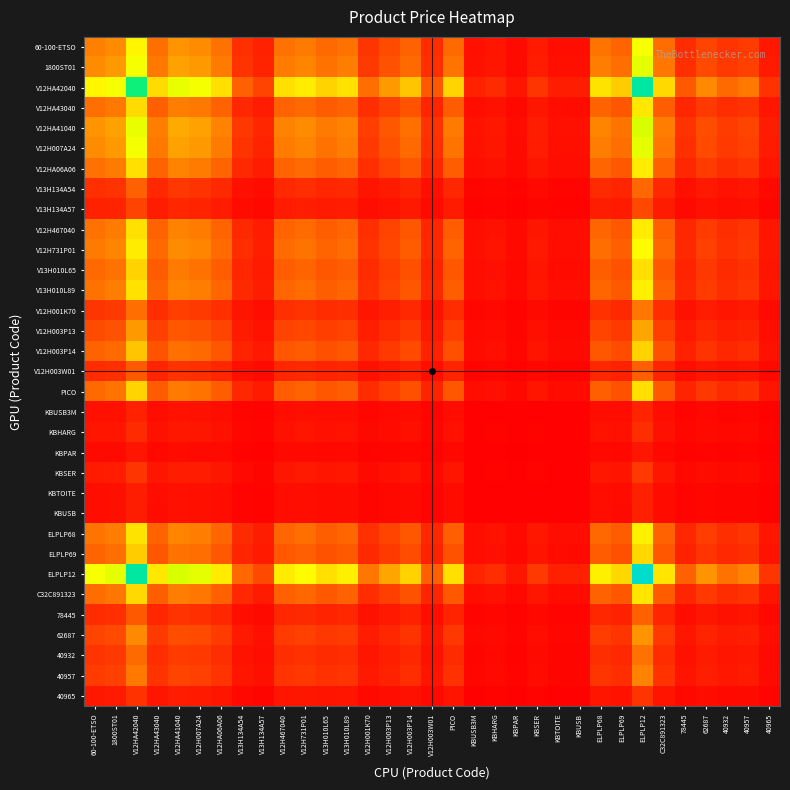

Reading left to right, what are all the values shown in this chart?

60-100-ETSO: 60-100-ETSO=0.2	1800ST01=0.2	V12HA42040=0.4	V12HA43040=0.2	V12HA41040=0.2	V12H007A24=0.2	V12HA06A06=0.2	V13H134A54=0.1	V13H134A57=0.1	V12H467040=0.2	V12H731P01=0.2	V13H010L65=0.2	V13H010L89=0.2	V12H001K70=0.1	V12H003P13=0.1	V12H003P14=0.2	V12H003W01=0.1	PICO=0.2	KBUSB3M=0.0	KBHARG=0.0	KBPAR=0.0	KBSER=0.0	KBTOITE=0.0	KBUSB=0.0	ELPLP68=0.2	ELPLP69=0.2	ELPLP12=0.5	C32C891323=0.2	78445=0.1	62687=0.1	40932=0.1	40957=0.1	40965=0.0
1800ST01: 60-100-ETSO=0.2	1800ST01=0.3	V12HA42040=0.5	V12HA43040=0.2	V12HA41040=0.3	V12H007A24=0.3	V12HA06A06=0.2	V13H134A54=0.1	V13H134A57=0.1	V12H467040=0.2	V12H731P01=0.2	V13H010L65=0.2	V13H010L89=0.2	V12H001K70=0.1	V12H003P13=0.1	V12H003P14=0.2	V12H003W01=0.1	PICO=0.2	KBUSB3M=0.0	KBHARG=0.0	KBPAR=0.0	KBSER=0.0	KBTOITE=0.0	KBUSB=0.0	ELPLP68=0.2	ELPLP69=0.2	ELPLP12=0.5	C32C891323=0.2	78445=0.1	62687=0.1	40932=0.1	40957=0.1	40965=0.0
V12HA42040: 60-100-ETSO=0.4	1800ST01=0.5	V12HA42040=0.9	V12HA43040=0.4	V12HA41040=0.5	V12H007A24=0.5	V12HA06A06=0.4	V13H134A54=0.2	V13H134A57=0.1	V12H467040=0.4	V12H731P01=0.4	V13H010L65=0.4	V13H010L89=0.4	V12H001K70=0.2	V12H003P13=0.3	V12H003P14=0.3	V12H003W01=0.1	PICO=0.4	KBUSB3M=0.1	KBHARG=0.1	KBPAR=0.0	KBSER=0.1	KBTOITE=0.1	KBUSB=0.1	ELPLP68=0.4	ELPLP69=0.3	ELPLP12=0.9	C32C891323=0.4	78445=0.1	62687=0.2	40932=0.2	40957=0.2	40965=0.1
V12HA43040: 60-100-ETSO=0.2	1800ST01=0.2	V12HA42040=0.4	V12HA43040=0.2	V12HA41040=0.2	V12H007A24=0.2	V12HA06A06=0.2	V13H134A54=0.1	V13H134A57=0.0	V12H467040=0.2	V12H731P01=0.2	V13H010L65=0.1	V13H010L89=0.2	V12H001K70=0.1	V12H003P13=0.1	V12H003P14=0.1	V12H003W01=0.1	PICO=0.1	KBUSB3M=0.0	KBHARG=0.0	KBPAR=0.0	KBSER=0.0	KBTOITE=0.0	KBUSB=0.0	ELPLP68=0.2	ELPLP69=0.1	ELPLP12=0.4	C32C891323=0.2	78445=0.1	62687=0.1	40932=0.1	40957=0.1	40965=0.0
V12HA41040: 60-100-ETSO=0.2	1800ST01=0.3	V12HA42040=0.5	V12HA43040=0.2	V12HA41040=0.3	V12H007A24=0.3	V12HA06A06=0.2	V13H134A54=0.1	V13H134A57=0.1	V12H467040=0.2	V12H731P01=0.2	V13H010L65=0.2	V13H010L89=0.2	V12H001K70=0.1	V12H003P13=0.1	V12H003P14=0.2	V12H003W01=0.1	PICO=0.2	KBUSB3M=0.0	KBHARG=0.0	KBPAR=0.0	KBSER=0.1	KBTOITE=0.0	KBUSB=0.0	ELPLP68=0.2	ELPLP69=0.2	ELPLP12=0.5	C32C891323=0.2	78445=0.1	62687=0.1	40932=0.1	40957=0.1	40965=0.0
V12H007A24: 60-100-ETSO=0.2	1800ST01=0.3	V12HA42040=0.5	V12HA43040=0.2	V12HA41040=0.3	V12H007A24=0.3	V12HA06A06=0.2	V13H134A54=0.1	V13H134A57=0.1	V12H467040=0.2	V12H731P01=0.2	V13H010L65=0.2	V13H010L89=0.2	V12H001K70=0.1	V12H003P13=0.1	V12H003P14=0.2	V12H003W01=0.1	PICO=0.2	KBUSB3M=0.0	KBHARG=0.0	KBPAR=0.0	KBSER=0.0	KBTOITE=0.0	KBUSB=0.0	ELPLP68=0.2	ELPLP69=0.2	ELPLP12=0.5	C32C891323=0.2	78445=0.1	62687=0.1	40932=0.1	40957=0.1	40965=0.0
V12HA06A06: 60-100-ETSO=0.2	1800ST01=0.2	V12HA42040=0.4	V12HA43040=0.2	V12HA41040=0.2	V12H007A24=0.2	V12HA06A06=0.2	V13H134A54=0.1	V13H134A57=0.0	V12H467040=0.2	V12H731P01=0.2	V13H010L65=0.2	V13H010L89=0.2	V12H001K70=0.1	V12H003P13=0.1	V12H003P14=0.1	V12H003W01=0.1	PICO=0.2	KBUSB3M=0.0	KBHARG=0.0	KBPAR=0.0	KBSER=0.0	KBTOITE=0.0	KBUSB=0.0	ELPLP68=0.2	ELPLP69=0.1	ELPLP12=0.4	C32C891323=0.2	78445=0.1	62687=0.1	40932=0.1	40957=0.1	40965=0.0
V13H134A54: 60-100-ETSO=0.1	1800ST01=0.1	V12HA42040=0.2	V12HA43040=0.1	V12HA41040=0.1	V12H007A24=0.1	V12HA06A06=0.1	V13H134A54=0.0	V13H134A57=0.0	V12H467040=0.1	V12H731P01=0.1	V13H010L65=0.1	V13H010L89=0.1	V12H001K70=0.0	V12H003P13=0.0	V12H003P14=0.1	V12H003W01=0.0	PICO=0.1	KBUSB3M=0.0	KBHARG=0.0	KBPAR=0.0	KBSER=0.0	KBTOITE=0.0	KBUSB=0.0	ELPLP68=0.1	ELPLP69=0.1	ELPLP12=0.2	C32C891323=0.1	78445=0.0	62687=0.0	40932=0.0	40957=0.0	40965=0.0
V13H134A57: 60-100-ETSO=0.1	1800ST01=0.1	V12HA42040=0.1	V12HA43040=0.0	V12HA41040=0.1	V12H007A24=0.1	V12HA06A06=0.0	V13H134A54=0.0	V13H134A57=0.0	V12H467040=0.0	V12H731P01=0.1	V13H010L65=0.0	V13H010L89=0.0	V12H001K70=0.0	V12H003P13=0.0	V12H003P14=0.0	V12H003W01=0.0	PICO=0.0	KBUSB3M=0.0	KBHARG=0.0	KBPAR=0.0	KBSER=0.0	KBTOITE=0.0	KBUSB=0.0	ELPLP68=0.0	ELPLP69=0.0	ELPLP12=0.1	C32C891323=0.0	78445=0.0	62687=0.0	40932=0.0	40957=0.0	40965=0.0
V12H467040: 60-100-ETSO=0.2	1800ST01=0.2	V12HA42040=0.4	V12HA43040=0.2	V12HA41040=0.2	V12H007A24=0.2	V12HA06A06=0.2	V13H134A54=0.1	V13H134A57=0.0	V12H467040=0.2	V12H731P01=0.2	V13H010L65=0.2	V13H010L89=0.2	V12H001K70=0.1	V12H003P13=0.1	V12H003P14=0.1	V12H003W01=0.1	PICO=0.2	KBUSB3M=0.0	KBHARG=0.0	KBPAR=0.0	KBSER=0.0	KBTOITE=0.0	KBUSB=0.0	ELPLP68=0.2	ELPLP69=0.1	ELPLP12=0.4	C32C891323=0.2	78445=0.1	62687=0.1	40932=0.1	40957=0.1	40965=0.0
V12H731P01: 60-100-ETSO=0.2	1800ST01=0.2	V12HA42040=0.4	V12HA43040=0.2	V12HA41040=0.2	V12H007A24=0.2	V12HA06A06=0.2	V13H134A54=0.1	V13H134A57=0.1	V12H467040=0.2	V12H731P01=0.2	V13H010L65=0.2	V13H010L89=0.2	V12H001K70=0.1	V12H003P13=0.1	V12H003P14=0.2	V12H003W01=0.1	PICO=0.2	KBUSB3M=0.0	KBHARG=0.0	KBPAR=0.0	KBSER=0.0	KBTOITE=0.0	KBUSB=0.0	ELPLP68=0.2	ELPLP69=0.2	ELPLP12=0.4	C32C891323=0.2	78445=0.1	62687=0.1	40932=0.1	40957=0.1	40965=0.0
V13H010L65: 60-100-ETSO=0.2	1800ST01=0.2	V12HA42040=0.4	V12HA43040=0.1	V12HA41040=0.2	V12H007A24=0.2	V12HA06A06=0.2	V13H134A54=0.1	V13H134A57=0.0	V12H467040=0.2	V12H731P01=0.2	V13H010L65=0.1	V13H010L89=0.2	V12H001K70=0.1	V12H003P13=0.1	V12H003P14=0.1	V12H003W01=0.1	PICO=0.1	KBUSB3M=0.0	KBHARG=0.0	KBPAR=0.0	KBSER=0.0	KBTOITE=0.0	KBUSB=0.0	ELPLP68=0.2	ELPLP69=0.1	ELPLP12=0.4	C32C891323=0.1	78445=0.1	62687=0.1	40932=0.1	40957=0.1	40965=0.0
V13H010L89: 60-100-ETSO=0.2	1800ST01=0.2	V12HA42040=0.4	V12HA43040=0.2	V12HA41040=0.2	V12H007A24=0.2	V12HA06A06=0.2	V13H134A54=0.1	V13H134A57=0.0	V12H467040=0.2	V12H731P01=0.2	V13H010L65=0.2	V13H010L89=0.2	V12H001K70=0.1	V12H003P13=0.1	V12H003P14=0.1	V12H003W01=0.1	PICO=0.2	KBUSB3M=0.0	KBHARG=0.0	KBPAR=0.0	KBSER=0.0	KBTOITE=0.0	KBUSB=0.0	ELPLP68=0.2	ELPLP69=0.1	ELPLP12=0.4	C32C891323=0.2	78445=0.1	62687=0.1	40932=0.1	40957=0.1	40965=0.0
V12H001K70: 60-100-ETSO=0.1	1800ST01=0.1	V12HA42040=0.2	V12HA43040=0.1	V12HA41040=0.1	V12H007A24=0.1	V12HA06A06=0.1	V13H134A54=0.0	V13H134A57=0.0	V12H467040=0.1	V12H731P01=0.1	V13H010L65=0.1	V13H010L89=0.1	V12H001K70=0.0	V12H003P13=0.1	V12H003P14=0.1	V12H003W01=0.0	PICO=0.1	KBUSB3M=0.0	KBHARG=0.0	KBPAR=0.0	KBSER=0.0	KBTOITE=0.0	KBUSB=0.0	ELPLP68=0.1	ELPLP69=0.1	ELPLP12=0.2	C32C891323=0.1	78445=0.0	62687=0.0	40932=0.0	40957=0.0	40965=0.0
V12H003P13: 60-100-ETSO=0.1	1800ST01=0.1	V12HA42040=0.3	V12HA43040=0.1	V12HA41040=0.1	V12H007A24=0.1	V12HA06A06=0.1	V13H134A54=0.0	V13H134A57=0.0	V12H467040=0.1	V12H731P01=0.1	V13H010L65=0.1	V13H010L89=0.1	V12H001K70=0.1	V12H003P13=0.1	V12H003P14=0.1	V12H003W01=0.0	PICO=0.1	KBUSB3M=0.0	KBHARG=0.0	KBPAR=0.0	KBSER=0.0	KBTOITE=0.0	KBUSB=0.0	ELPLP68=0.1	ELPLP69=0.1	ELPLP12=0.3	C32C891323=0.1	78445=0.0	62687=0.1	40932=0.1	40957=0.1	40965=0.0
V12H003P14: 60-100-ETSO=0.2	1800ST01=0.2	V12HA42040=0.3	V12HA43040=0.1	V12HA41040=0.2	V12H007A24=0.2	V12HA06A06=0.1	V13H134A54=0.1	V13H134A57=0.0	V12H467040=0.1	V12H731P01=0.2	V13H010L65=0.1	V13H010L89=0.1	V12H001K70=0.1	V12H003P13=0.1	V12H003P14=0.1	V12H003W01=0.1	PICO=0.1	KBUSB3M=0.0	KBHARG=0.0	KBPAR=0.0	KBSER=0.0	KBTOITE=0.0	KBUSB=0.0	ELPLP68=0.1	ELPLP69=0.1	ELPLP12=0.3	C32C891323=0.1	78445=0.1	62687=0.1	40932=0.1	40957=0.1	40965=0.0
V12H003W01: 60-100-ETSO=0.1	1800ST01=0.1	V12HA42040=0.1	V12HA43040=0.1	V12HA41040=0.1	V12H007A24=0.1	V12HA06A06=0.1	V13H134A54=0.0	V13H134A57=0.0	V12H467040=0.1	V12H731P01=0.1	V13H010L65=0.1	V13H010L89=0.1	V12H001K70=0.0	V12H003P13=0.0	V12H003P14=0.1	V12H003W01=0.0	PICO=0.1	KBUSB3M=0.0	KBHARG=0.0	KBPAR=0.0	KBSER=0.0	KBTOITE=0.0	KBUSB=0.0	ELPLP68=0.1	ELPLP69=0.1	ELPLP12=0.2	C32C891323=0.1	78445=0.0	62687=0.0	40932=0.0	40957=0.0	40965=0.0
PICO: 60-100-ETSO=0.2	1800ST01=0.2	V12HA42040=0.4	V12HA43040=0.1	V12HA41040=0.2	V12H007A24=0.2	V12HA06A06=0.2	V13H134A54=0.1	V13H134A57=0.0	V12H467040=0.2	V12H731P01=0.2	V13H010L65=0.1	V13H010L89=0.2	V12H001K70=0.1	V12H003P13=0.1	V12H003P14=0.1	V12H003W01=0.1	PICO=0.1	KBUSB3M=0.0	KBHARG=0.0	KBPAR=0.0	KBSER=0.0	KBTOITE=0.0	KBUSB=0.0	ELPLP68=0.2	ELPLP69=0.1	ELPLP12=0.4	C32C891323=0.1	78445=0.1	62687=0.1	40932=0.1	40957=0.1	40965=0.0
KBUSB3M: 60-100-ETSO=0.0	1800ST01=0.0	V12HA42040=0.1	V12HA43040=0.0	V12HA41040=0.0	V12H007A24=0.0	V12HA06A06=0.0	V13H134A54=0.0	V13H134A57=0.0	V12H467040=0.0	V12H731P01=0.0	V13H010L65=0.0	V13H010L89=0.0	V12H001K70=0.0	V12H003P13=0.0	V12H003P14=0.0	V12H003W01=0.0	PICO=0.0	KBUSB3M=0.0	KBHARG=0.0	KBPAR=0.0	KBSER=0.0	KBTOITE=0.0	KBUSB=0.0	ELPLP68=0.0	ELPLP69=0.0	ELPLP12=0.1	C32C891323=0.0	78445=0.0	62687=0.0	40932=0.0	40957=0.0	40965=0.0
KBHARG: 60-100-ETSO=0.0	1800ST01=0.0	V12HA42040=0.1	V12HA43040=0.0	V12HA41040=0.0	V12H007A24=0.0	V12HA06A06=0.0	V13H134A54=0.0	V13H134A57=0.0	V12H467040=0.0	V12H731P01=0.0	V13H010L65=0.0	V13H010L89=0.0	V12H001K70=0.0	V12H003P13=0.0	V12H003P14=0.0	V12H003W01=0.0	PICO=0.0	KBUSB3M=0.0	KBHARG=0.0	KBPAR=0.0	KBSER=0.0	KBTOITE=0.0	KBUSB=0.0	ELPLP68=0.0	ELPLP69=0.0	ELPLP12=0.1	C32C891323=0.0	78445=0.0	62687=0.0	40932=0.0	40957=0.0	40965=0.0
KBPAR: 60-100-ETSO=0.0	1800ST01=0.0	V12HA42040=0.0	V12HA43040=0.0	V12HA41040=0.0	V12H007A24=0.0	V12HA06A06=0.0	V13H134A54=0.0	V13H134A57=0.0	V12H467040=0.0	V12H731P01=0.0	V13H010L65=0.0	V13H010L89=0.0	V12H001K70=0.0	V12H003P13=0.0	V12H003P14=0.0	V12H003W01=0.0	PICO=0.0	KBUSB3M=0.0	KBHARG=0.0	KBPAR=0.0	KBSER=0.0	KBTOITE=0.0	KBUSB=0.0	ELPLP68=0.0	ELPLP69=0.0	ELPLP12=0.0	C32C891323=0.0	78445=0.0	62687=0.0	40932=0.0	40957=0.0	40965=0.0
KBSER: 60-100-ETSO=0.0	1800ST01=0.0	V12HA42040=0.1	V12HA43040=0.0	V12HA41040=0.1	V12H007A24=0.0	V12HA06A06=0.0	V13H134A54=0.0	V13H134A57=0.0	V12H467040=0.0	V12H731P01=0.0	V13H010L65=0.0	V13H010L89=0.0	V12H001K70=0.0	V12H003P13=0.0	V12H003P14=0.0	V12H003W01=0.0	PICO=0.0	KBUSB3M=0.0	KBHARG=0.0	KBPAR=0.0	KBSER=0.0	KBTOITE=0.0	KBUSB=0.0	ELPLP68=0.0	ELPLP69=0.0	ELPLP12=0.1	C32C891323=0.0	78445=0.0	62687=0.0	40932=0.0	40957=0.0	40965=0.0
KBTOITE: 60-100-ETSO=0.0	1800ST01=0.0	V12HA42040=0.1	V12HA43040=0.0	V12HA41040=0.0	V12H007A24=0.0	V12HA06A06=0.0	V13H134A54=0.0	V13H134A57=0.0	V12H467040=0.0	V12H731P01=0.0	V13H010L65=0.0	V13H010L89=0.0	V12H001K70=0.0	V12H003P13=0.0	V12H003P14=0.0	V12H003W01=0.0	PICO=0.0	KBUSB3M=0.0	KBHARG=0.0	KBPAR=0.0	KBSER=0.0	KBTOITE=0.0	KBUSB=0.0	ELPLP68=0.0	ELPLP69=0.0	ELPLP12=0.1	C32C891323=0.0	78445=0.0	62687=0.0	40932=0.0	40957=0.0	40965=0.0
KBUSB: 60-100-ETSO=0.0	1800ST01=0.0	V12HA42040=0.1	V12HA43040=0.0	V12HA41040=0.0	V12H007A24=0.0	V12HA06A06=0.0	V13H134A54=0.0	V13H134A57=0.0	V12H467040=0.0	V12H731P01=0.0	V13H010L65=0.0	V13H010L89=0.0	V12H001K70=0.0	V12H003P13=0.0	V12H003P14=0.0	V12H003W01=0.0	PICO=0.0	KBUSB3M=0.0	KBHARG=0.0	KBPAR=0.0	KBSER=0.0	KBTOITE=0.0	KBUSB=0.0	ELPLP68=0.0	ELPLP69=0.0	ELPLP12=0.1	C32C891323=0.0	78445=0.0	62687=0.0	40932=0.0	40957=0.0	40965=0.0
ELPLP68: 60-100-ETSO=0.2	1800ST01=0.2	V12HA42040=0.4	V12HA43040=0.2	V12HA41040=0.2	V12H007A24=0.2	V12HA06A06=0.2	V13H134A54=0.1	V13H134A57=0.0	V12H467040=0.2	V12H731P01=0.2	V13H010L65=0.2	V13H010L89=0.2	V12H001K70=0.1	V12H003P13=0.1	V12H003P14=0.1	V12H003W01=0.1	PICO=0.2	KBUSB3M=0.0	KBHARG=0.0	KBPAR=0.0	KBSER=0.0	KBTOITE=0.0	KBUSB=0.0	ELPLP68=0.2	ELPLP69=0.1	ELPLP12=0.4	C32C891323=0.2	78445=0.1	62687=0.1	40932=0.1	40957=0.1	40965=0.0
ELPLP69: 60-100-ETSO=0.2	1800ST01=0.2	V12HA42040=0.3	V12HA43040=0.1	V12HA41040=0.2	V12H007A24=0.2	V12HA06A06=0.1	V13H134A54=0.1	V13H134A57=0.0	V12H467040=0.1	V12H731P01=0.2	V13H010L65=0.1	V13H010L89=0.1	V12H001K70=0.1	V12H003P13=0.1	V12H003P14=0.1	V12H003W01=0.1	PICO=0.1	KBUSB3M=0.0	KBHARG=0.0	KBPAR=0.0	KBSER=0.0	KBTOITE=0.0	KBUSB=0.0	ELPLP68=0.1	ELPLP69=0.1	ELPLP12=0.4	C32C891323=0.1	78445=0.1	62687=0.1	40932=0.1	40957=0.1	40965=0.0
ELPLP12: 60-100-ETSO=0.5	1800ST01=0.5	V12HA42040=0.9	V12HA43040=0.4	V12HA41040=0.5	V12H007A24=0.5	V12HA06A06=0.4	V13H134A54=0.2	V13H134A57=0.1	V12H467040=0.4	V12H731P01=0.4	V13H010L65=0.4	V13H010L89=0.4	V12H001K70=0.2	V12H003P13=0.3	V12H003P14=0.3	V12H003W01=0.2	PICO=0.4	KBUSB3M=0.1	KBHARG=0.1	KBPAR=0.0	KBSER=0.1	KBTOITE=0.1	KBUSB=0.1	ELPLP68=0.4	ELPLP69=0.4	ELPLP12=1.0	C32C891323=0.4	78445=0.2	62687=0.2	40932=0.2	40957=0.2	40965=0.1
C32C891323: 60-100-ETSO=0.2	1800ST01=0.2	V12HA42040=0.4	V12HA43040=0.2	V12HA41040=0.2	V12H007A24=0.2	V12HA06A06=0.2	V13H134A54=0.1	V13H134A57=0.0	V12H467040=0.2	V12H731P01=0.2	V13H010L65=0.1	V13H010L89=0.2	V12H001K70=0.1	V12H003P13=0.1	V12H003P14=0.1	V12H003W01=0.1	PICO=0.1	KBUSB3M=0.0	KBHARG=0.0	KBPAR=0.0	KBSER=0.0	KBTOITE=0.0	KBUSB=0.0	ELPLP68=0.2	ELPLP69=0.1	ELPLP12=0.4	C32C891323=0.2	78445=0.1	62687=0.1	40932=0.1	40957=0.1	40965=0.0
78445: 60-100-ETSO=0.1	1800ST01=0.1	V12HA42040=0.1	V12HA43040=0.1	V12HA41040=0.1	V12H007A24=0.1	V12HA06A06=0.1	V13H134A54=0.0	V13H134A57=0.0	V12H467040=0.1	V12H731P01=0.1	V13H010L65=0.1	V13H010L89=0.1	V12H001K70=0.0	V12H003P13=0.0	V12H003P14=0.1	V12H003W01=0.0	PICO=0.1	KBUSB3M=0.0	KBHARG=0.0	KBPAR=0.0	KBSER=0.0	KBTOITE=0.0	KBUSB=0.0	ELPLP68=0.1	ELPLP69=0.1	ELPLP12=0.2	C32C891323=0.1	78445=0.0	62687=0.0	40932=0.0	40957=0.0	40965=0.0
62687: 60-100-ETSO=0.1	1800ST01=0.1	V12HA42040=0.2	V12HA43040=0.1	V12HA41040=0.1	V12H007A24=0.1	V12HA06A06=0.1	V13H134A54=0.0	V13H134A57=0.0	V12H467040=0.1	V12H731P01=0.1	V13H010L65=0.1	V13H010L89=0.1	V12H001K70=0.0	V12H003P13=0.1	V12H003P14=0.1	V12H003W01=0.0	PICO=0.1	KBUSB3M=0.0	KBHARG=0.0	KBPAR=0.0	KBSER=0.0	KBTOITE=0.0	KBUSB=0.0	ELPLP68=0.1	ELPLP69=0.1	ELPLP12=0.2	C32C891323=0.1	78445=0.0	62687=0.1	40932=0.0	40957=0.1	40965=0.0
40932: 60-100-ETSO=0.1	1800ST01=0.1	V12HA42040=0.2	V12HA43040=0.1	V12HA41040=0.1	V12H007A24=0.1	V12HA06A06=0.1	V13H134A54=0.0	V13H134A57=0.0	V12H467040=0.1	V12H731P01=0.1	V13H010L65=0.1	V13H010L89=0.1	V12H001K70=0.0	V12H003P13=0.1	V12H003P14=0.1	V12H003W01=0.0	PICO=0.1	KBUSB3M=0.0	KBHARG=0.0	KBPAR=0.0	KBSER=0.0	KBTOITE=0.0	KBUSB=0.0	ELPLP68=0.1	ELPLP69=0.1	ELPLP12=0.2	C32C891323=0.1	78445=0.0	62687=0.0	40932=0.0	40957=0.0	40965=0.0
40957: 60-100-ETSO=0.1	1800ST01=0.1	V12HA42040=0.2	V12HA43040=0.1	V12HA41040=0.1	V12H007A24=0.1	V12HA06A06=0.1	V13H134A54=0.0	V13H134A57=0.0	V12H467040=0.1	V12H731P01=0.1	V13H010L65=0.1	V13H010L89=0.1	V12H001K70=0.0	V12H003P13=0.1	V12H003P14=0.1	V12H003W01=0.0	PICO=0.1	KBUSB3M=0.0	KBHARG=0.0	KBPAR=0.0	KBSER=0.0	KBTOITE=0.0	KBUSB=0.0	ELPLP68=0.1	ELPLP69=0.1	ELPLP12=0.2	C32C891323=0.1	78445=0.0	62687=0.1	40932=0.0	40957=0.0	40965=0.0
40965: 60-100-ETSO=0.0	1800ST01=0.0	V12HA42040=0.1	V12HA43040=0.0	V12HA41040=0.0	V12H007A24=0.0	V12HA06A06=0.0	V13H134A54=0.0	V13H134A57=0.0	V12H467040=0.0	V12H731P01=0.0	V13H010L65=0.0	V13H010L89=0.0	V12H001K70=0.0	V12H003P13=0.0	V12H003P14=0.0	V12H003W01=0.0	PICO=0.0	KBUSB3M=0.0	KBHARG=0.0	KBPAR=0.0	KBSER=0.0	KBTOITE=0.0	KBUSB=0.0	ELPLP68=0.0	ELPLP69=0.0	ELPLP12=0.1	C32C891323=0.0	78445=0.0	62687=0.0	40932=0.0	40957=0.0	40965=0.0